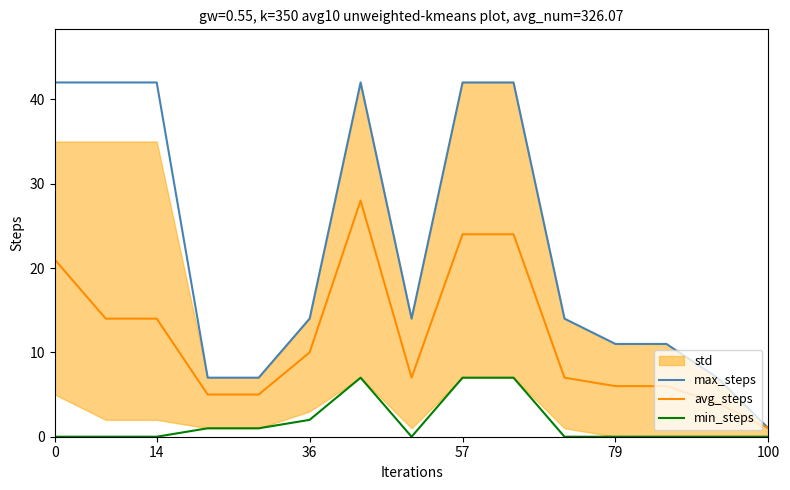

Rank the series by their maximum value, from lowest to highest.

min_steps, avg_steps, max_steps